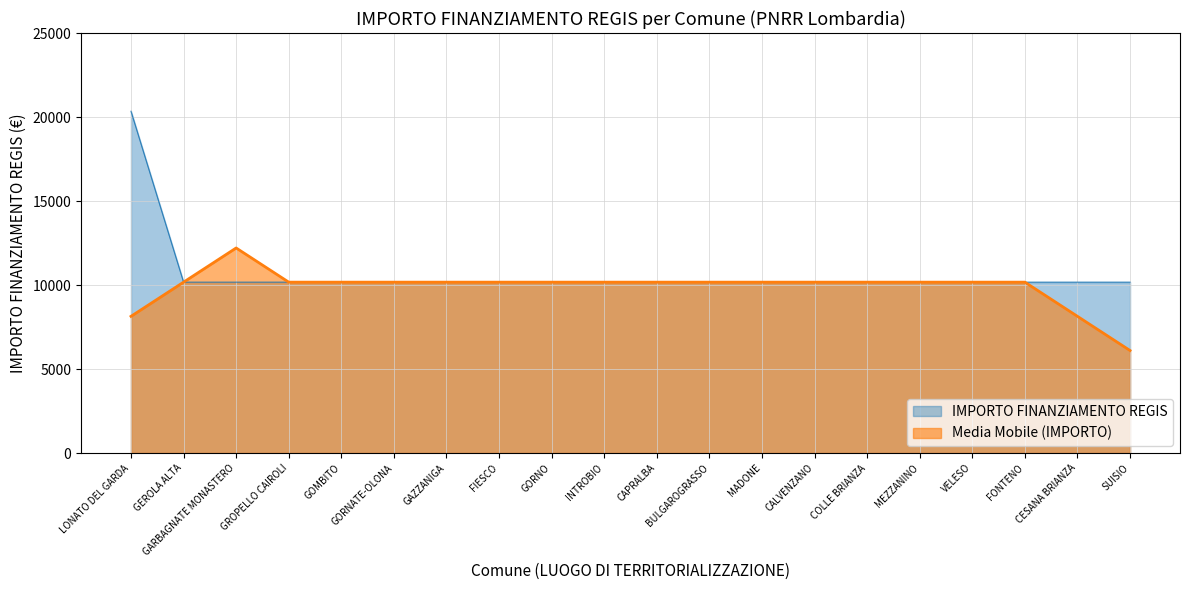

Reading left to right, transcribe all the data shown in this chart.

20344	10172	10172	10172	10172	10172	10172	10172	10172	10172	10172	10172	10172	10172	10172	10172	10172	10172	10172	10172